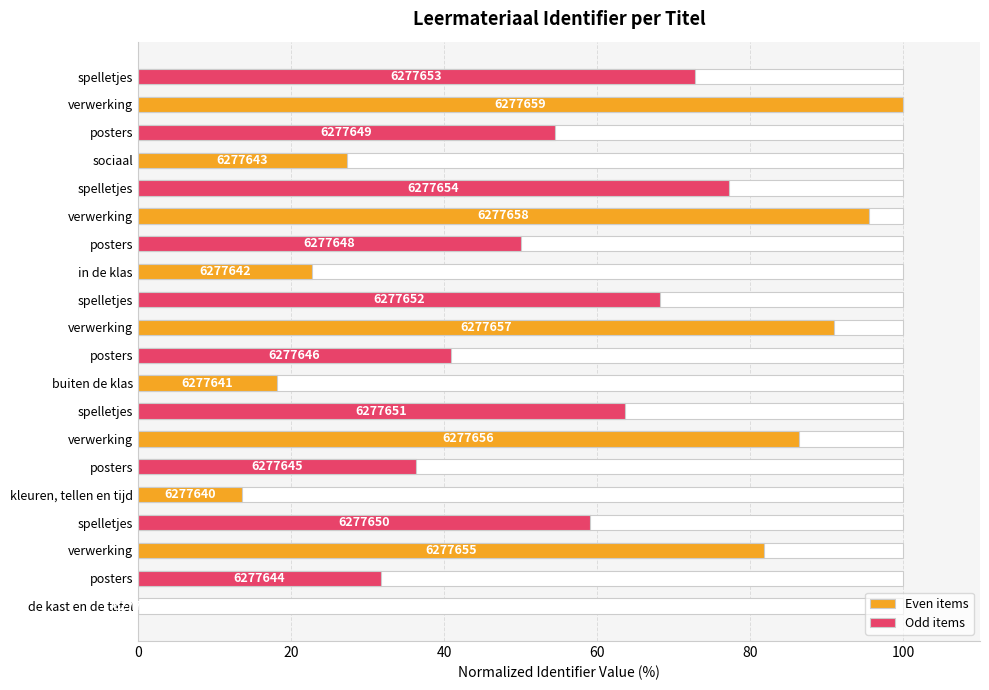

How many values in the Odd items series exceed 59?

5